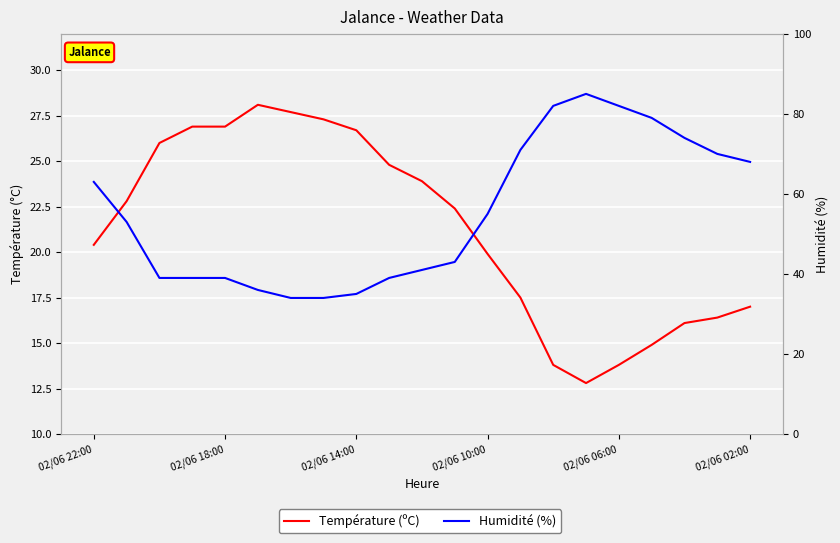

Does the chart display data point markers on the line(s)?

No